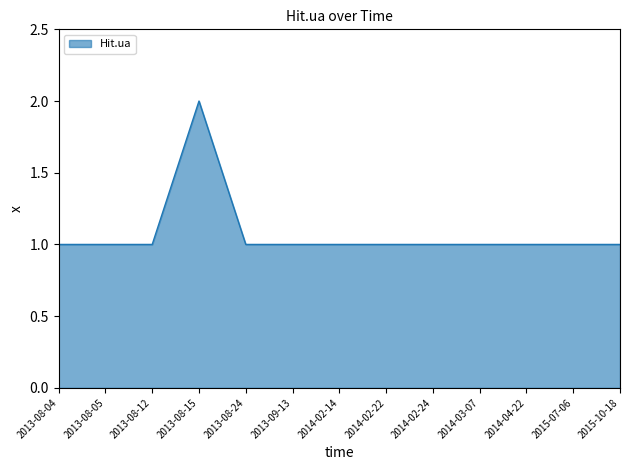

How many lines are shown in the chart?

1